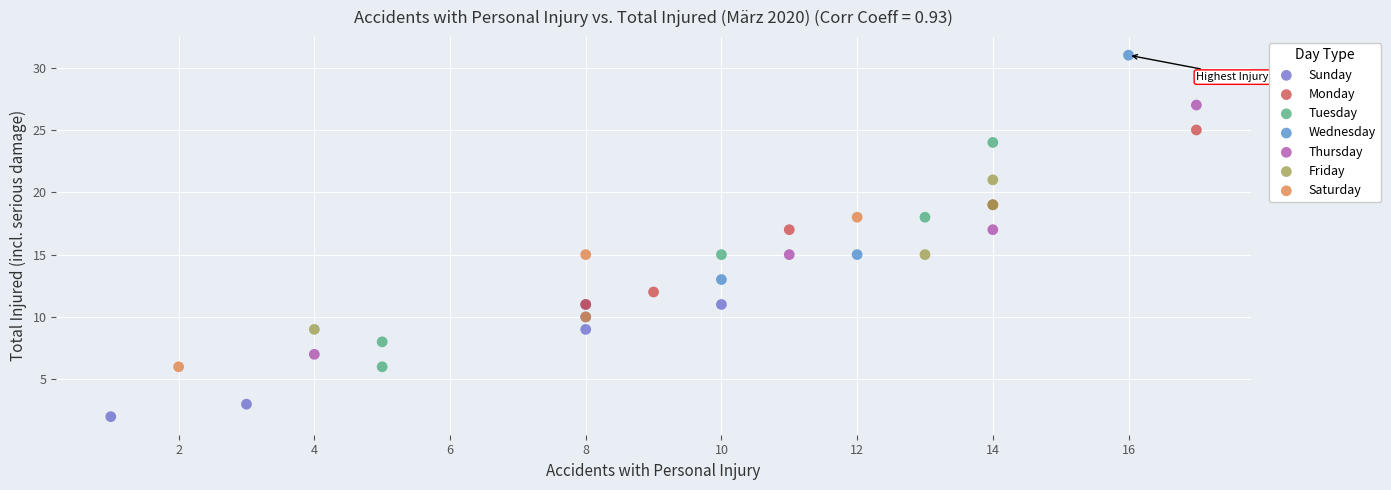

Which series contains the lowest Y value?

Sunday